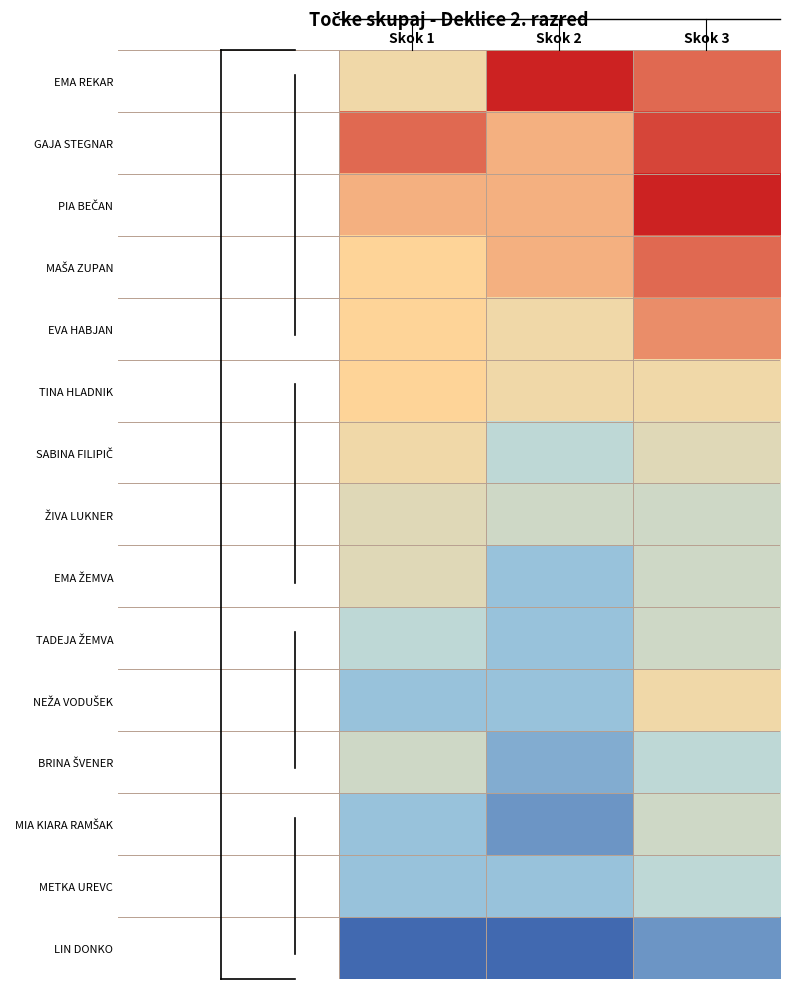

Which has a higher value, Skok 3 or Skok 2?

Skok 2